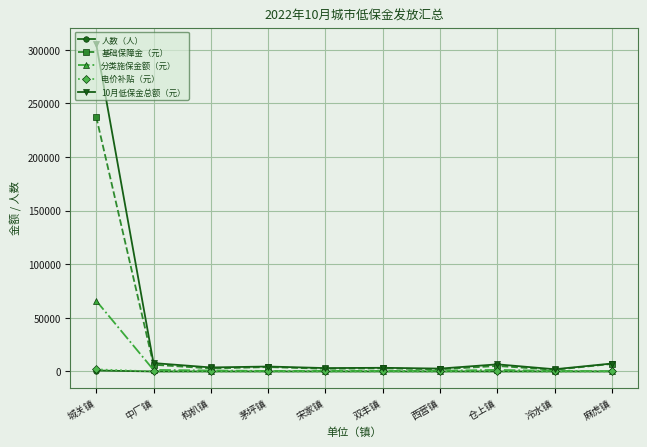

The value of 电价补贴（元） at 仓上镇 is 40. True or false?

True